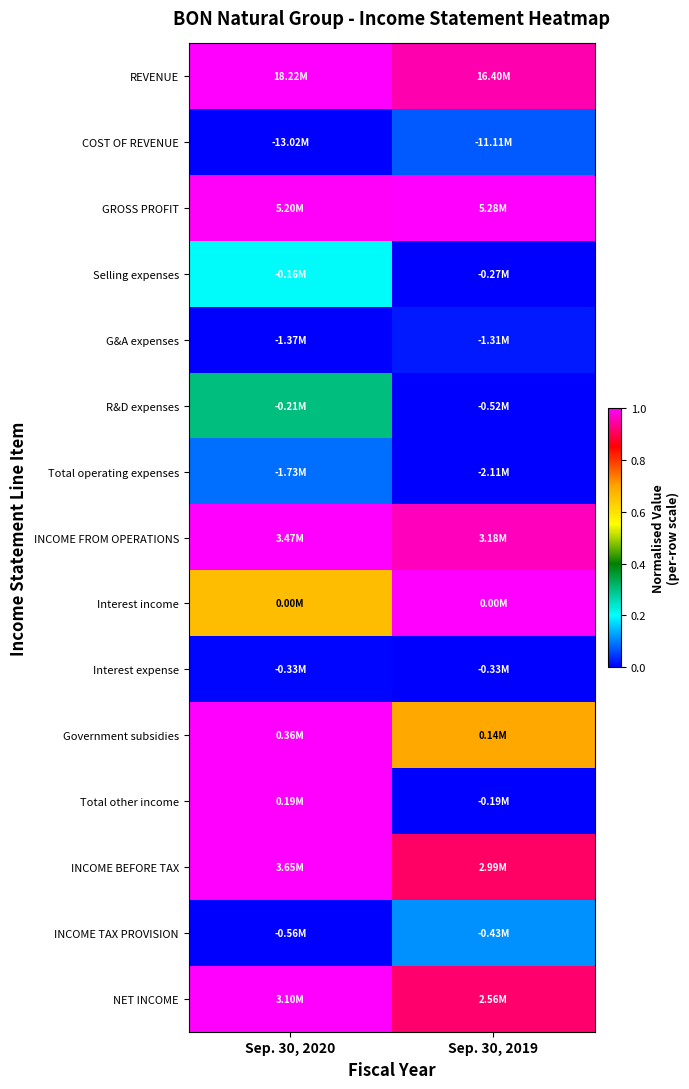

At which category is the sum across all series the highest?

Sep. 30, 2020